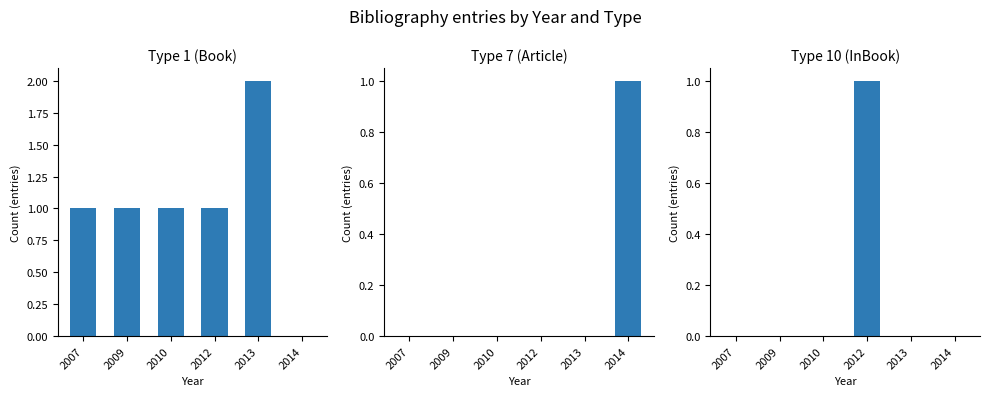

Reading left to right, list all the values displayed in this chart.

Type 1 (Book): 2007=1	2009=1	2010=1	2012=1	2013=2	2014=0
Type 7 (Article): 2007=0	2009=0	2010=0	2012=0	2013=0	2014=1
Type 10 (InBook): 2007=0	2009=0	2010=0	2012=1	2013=0	2014=0